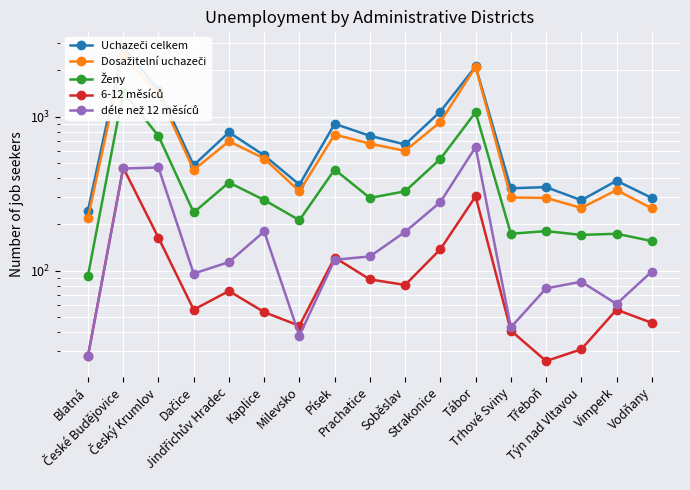

Reading left to right, list all the values displayed in this chart.

Uchazeči celkem: 246	2827	1492	484	791	561	362	898	751	660	1079	2118	343	349	287	384	297
Dosažitelní uchazeči: 221	2502	1415	451	692	535	328	765	668	600	923	2103	299	297	256	334	254
Ženy: 93	1446	750	239	374	288	213	454	297	328	532	1068	174	181	171	174	156
6-12 měsíců: 28	467	164	56	74	54	44	122	88	81	138	304	41	26	31	56	46
déle než 12 měsíců: 28	461	468	96	114	180	38	118	124	179	279	635	43	77	85	61	99